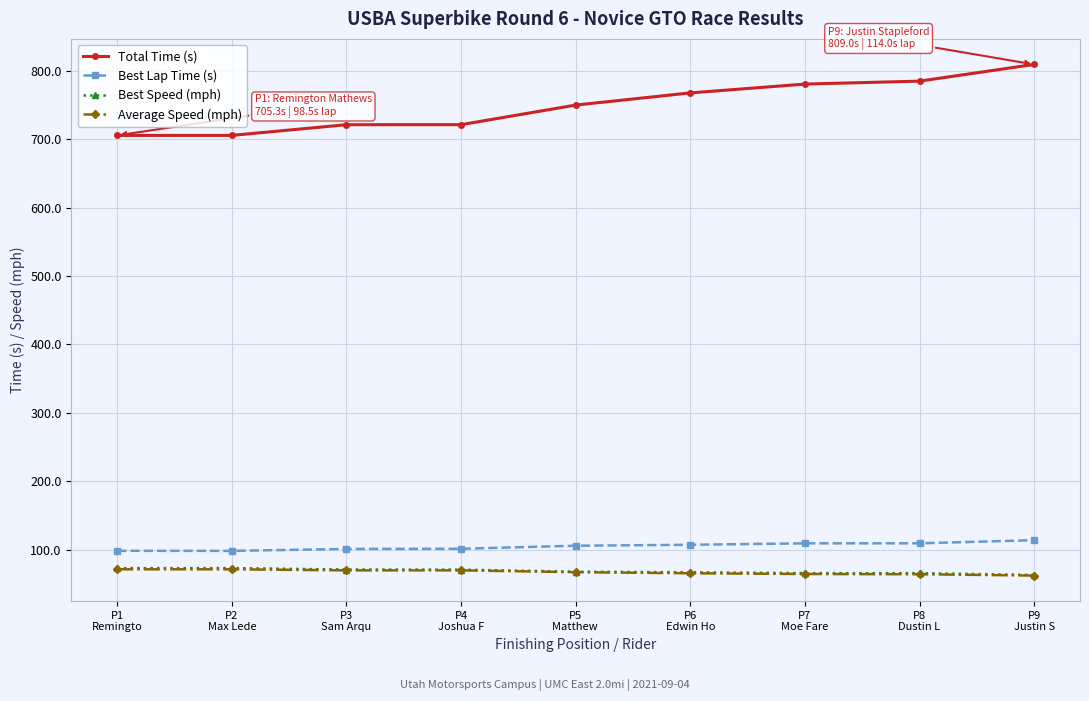

Which series has the largest range (max minus min)?

Total Time (s)